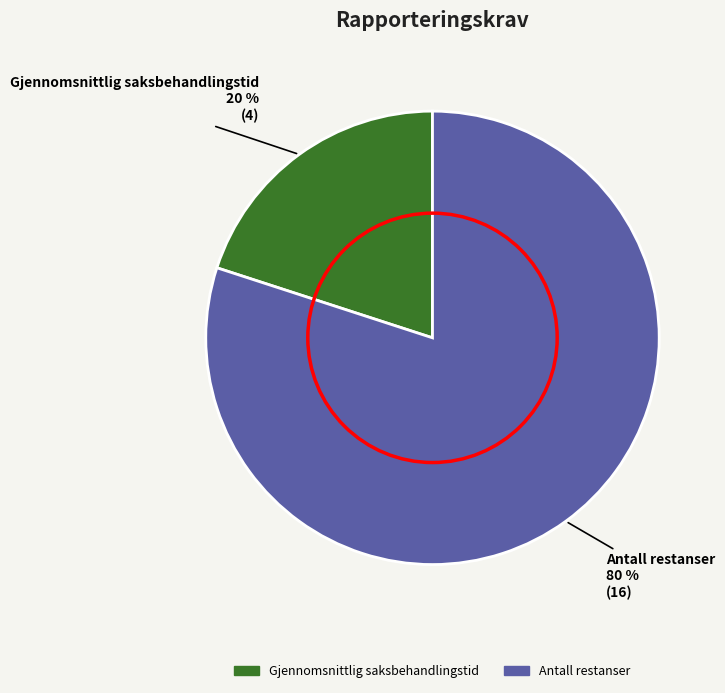

Rank the categories by value from highest to lowest.

Antall restanser, Gjennomsnittlig saksbehandlingstid